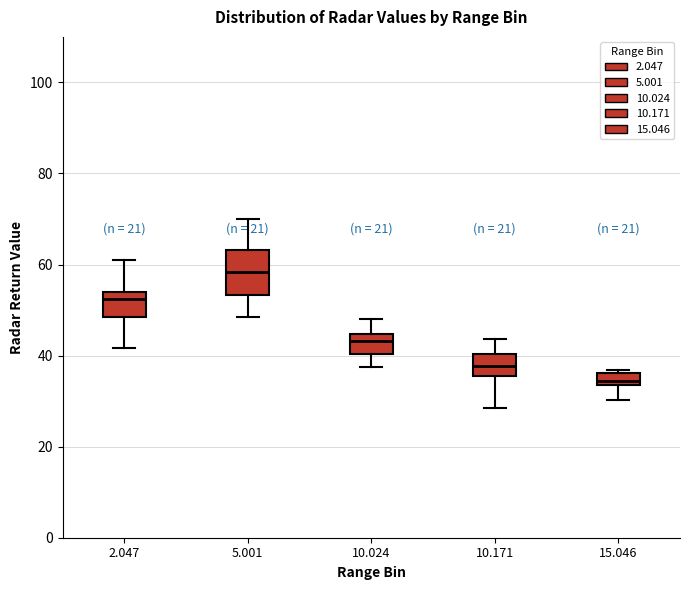

Which box is the tallest, from its lower edge to its upper edge?

5.001